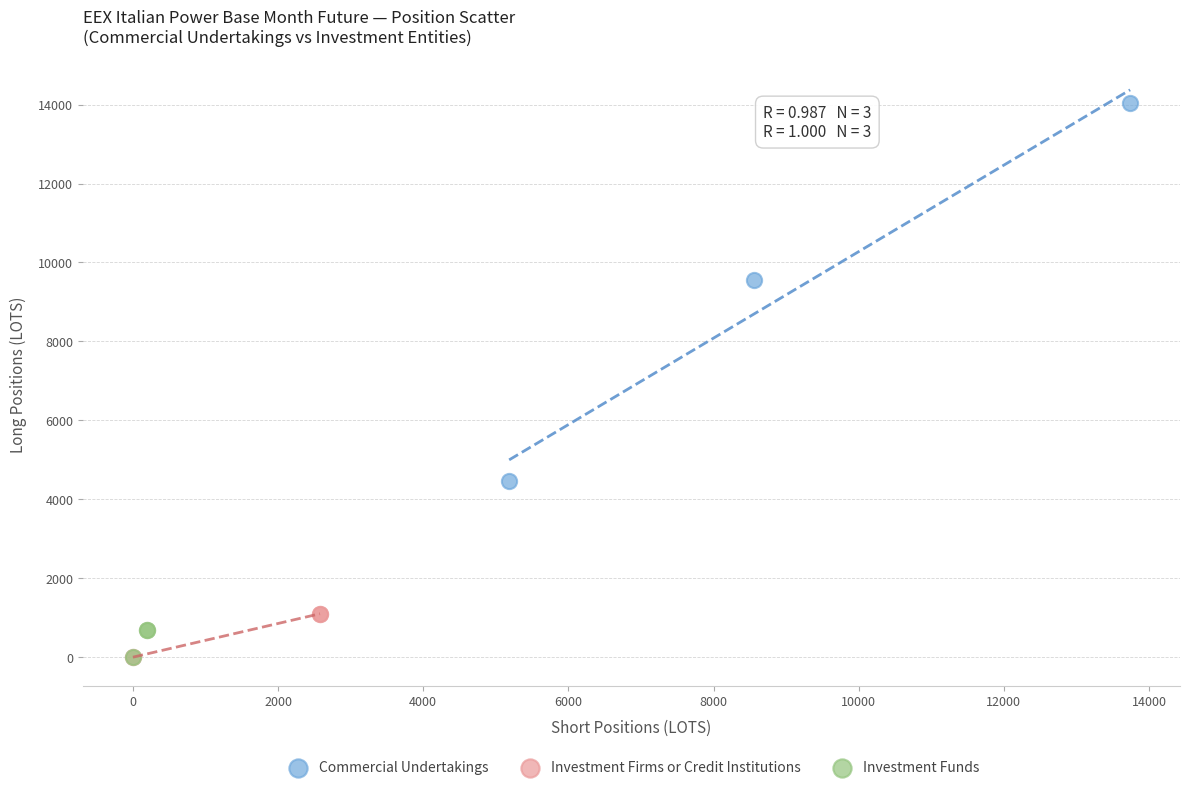

Which series reaches the maximum Y coordinate?

Commercial Undertakings